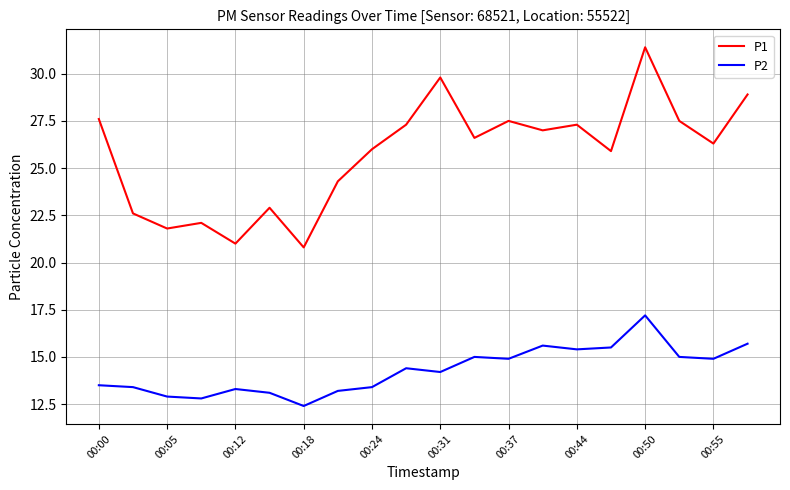

What is the minimum value for P2?

12.4